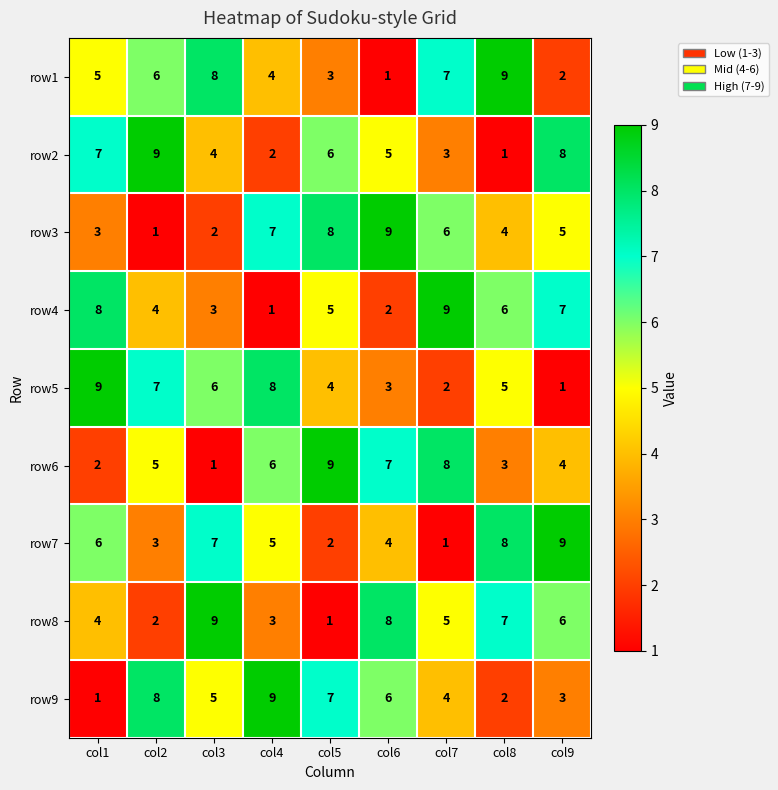

The row2 series shows 1 at col5. True or false?

False